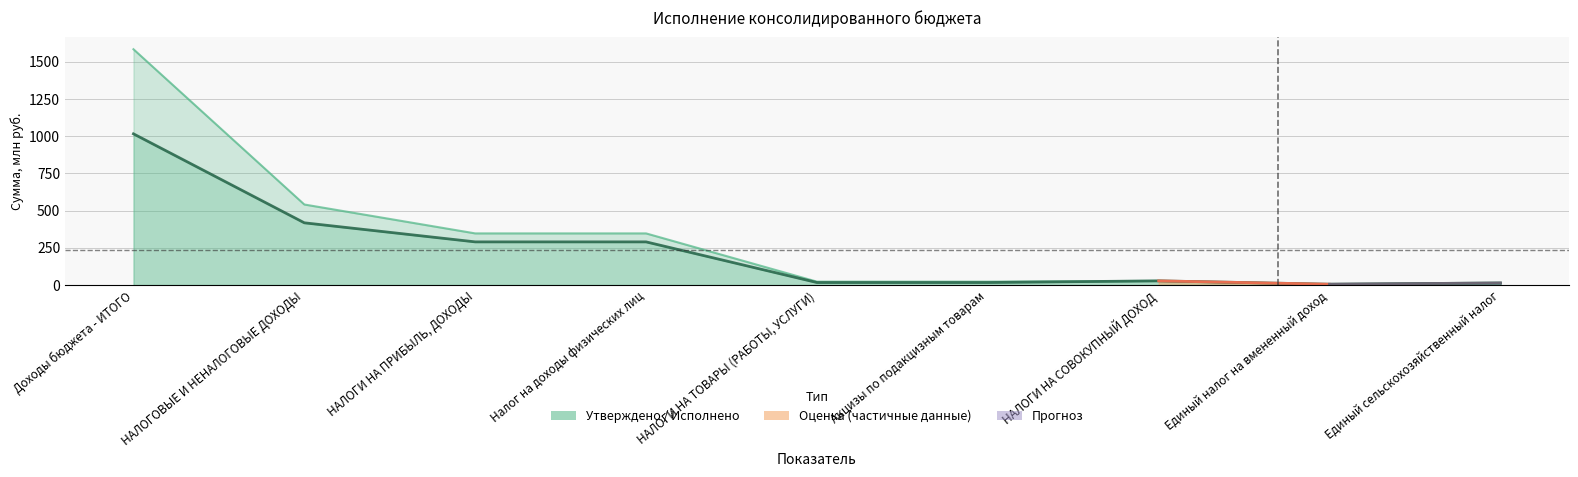

List the labels in order of Исполнено value, largest first.

Доходы бюджета - ИТОГО, НАЛОГОВЫЕ И НЕНАЛОГОВЫЕ ДОХОДЫ, НАЛОГИ НА ПРИБЫЛЬ, ДОХОДЫ, Налог на доходы физических лиц, НАЛОГИ НА СОВОКУПНЫЙ ДОХОД, НАЛОГИ НА ТОВАРЫ (РАБОТЫ, УСЛУГИ), Акцизы по подакцизным товарам, Единый сельскохозяйственный налог, Единый налог на вмененный доход